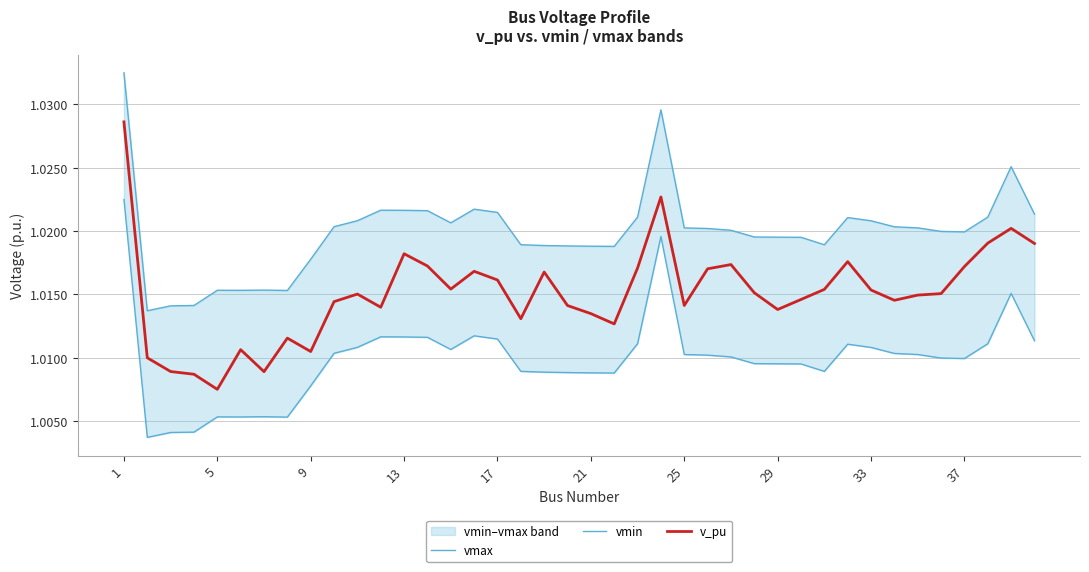

Where is v_pu nearest to the value 1?

5